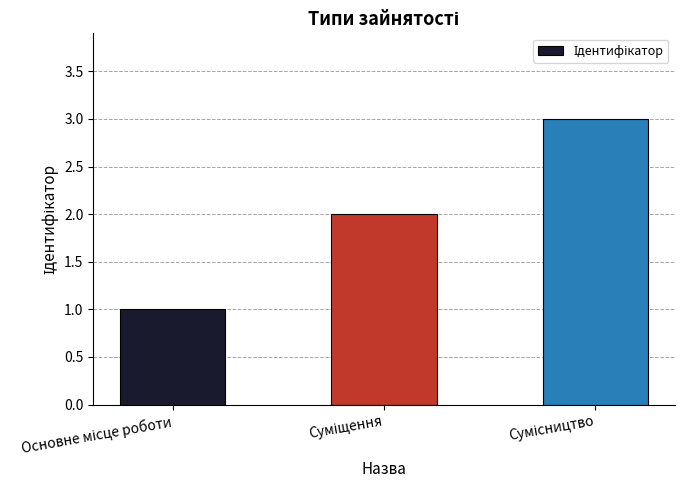

What is the sum of all values?

6